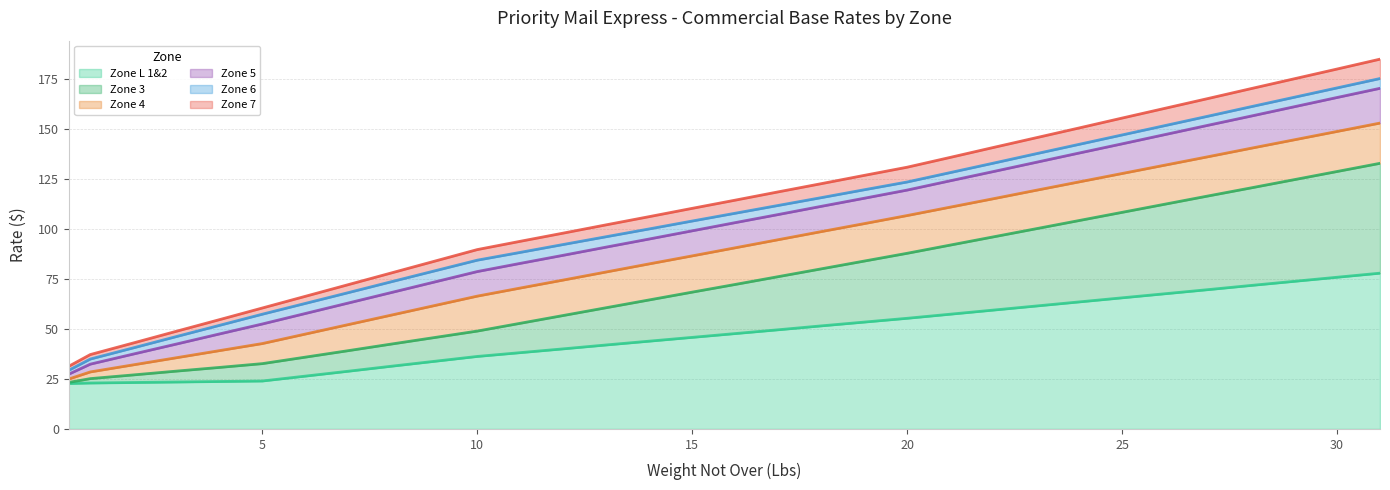

True or false: Zone 3 and Zone 4 cross at least once.

False